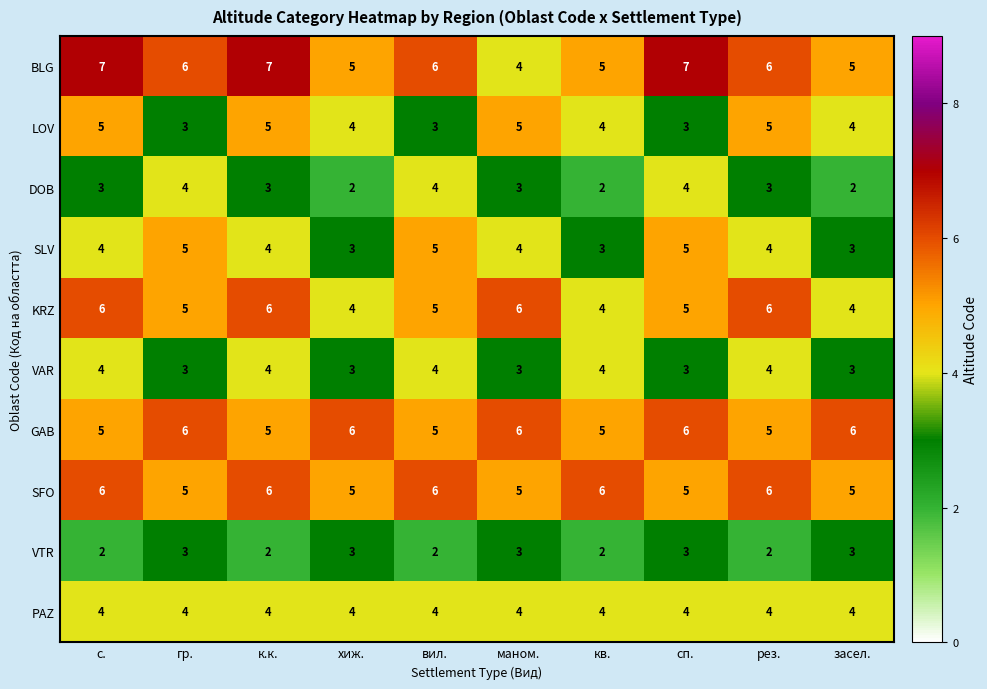

At which label does BLG reach its minimum?

маном.